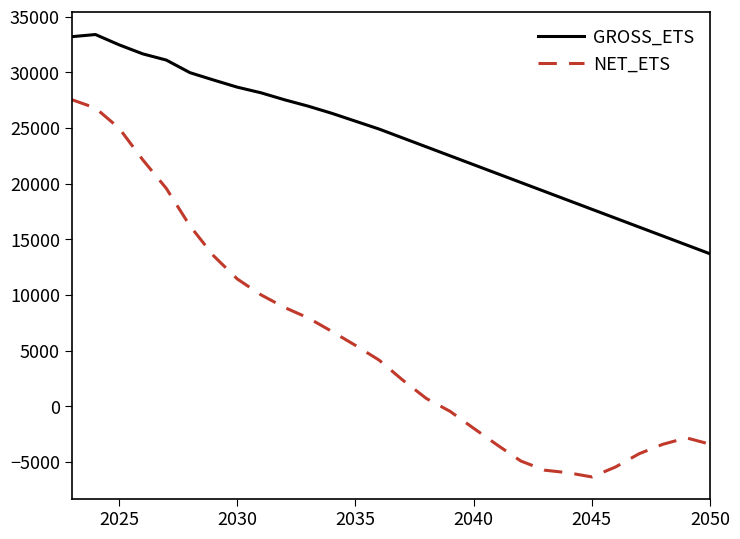

True or false: GROSS_ETS and NET_ETS intersect in this chart.

False